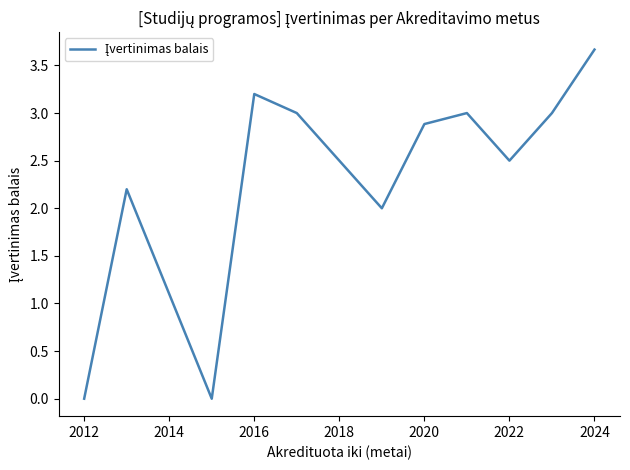

What is the greatest value displayed?

3.7